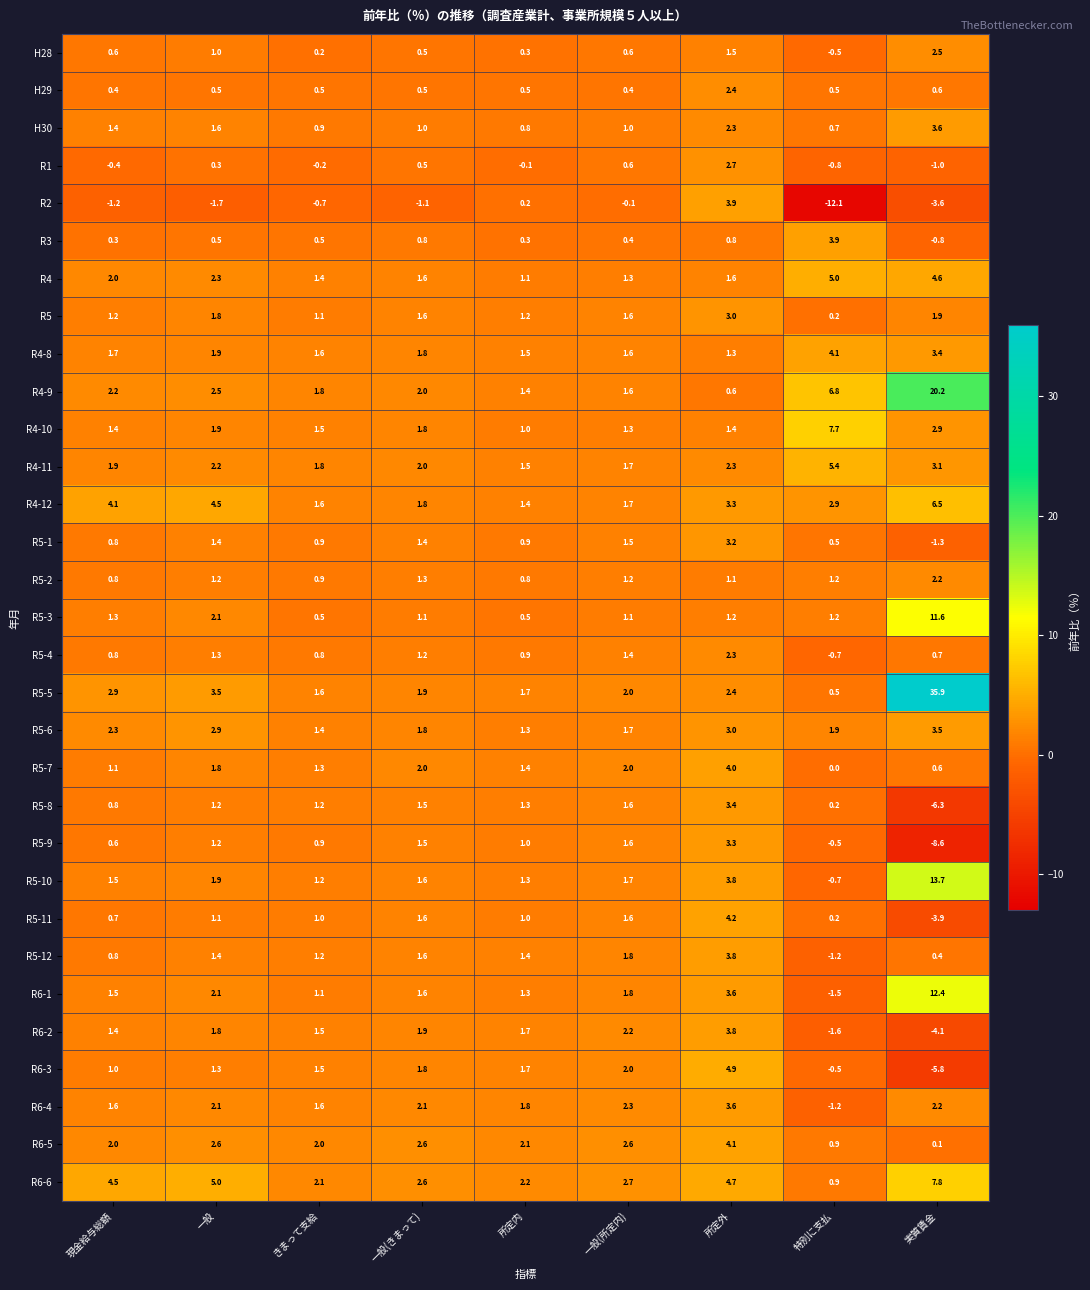

Between 一般(きまって) and 所定内, which series saw the biggest shift?

R2